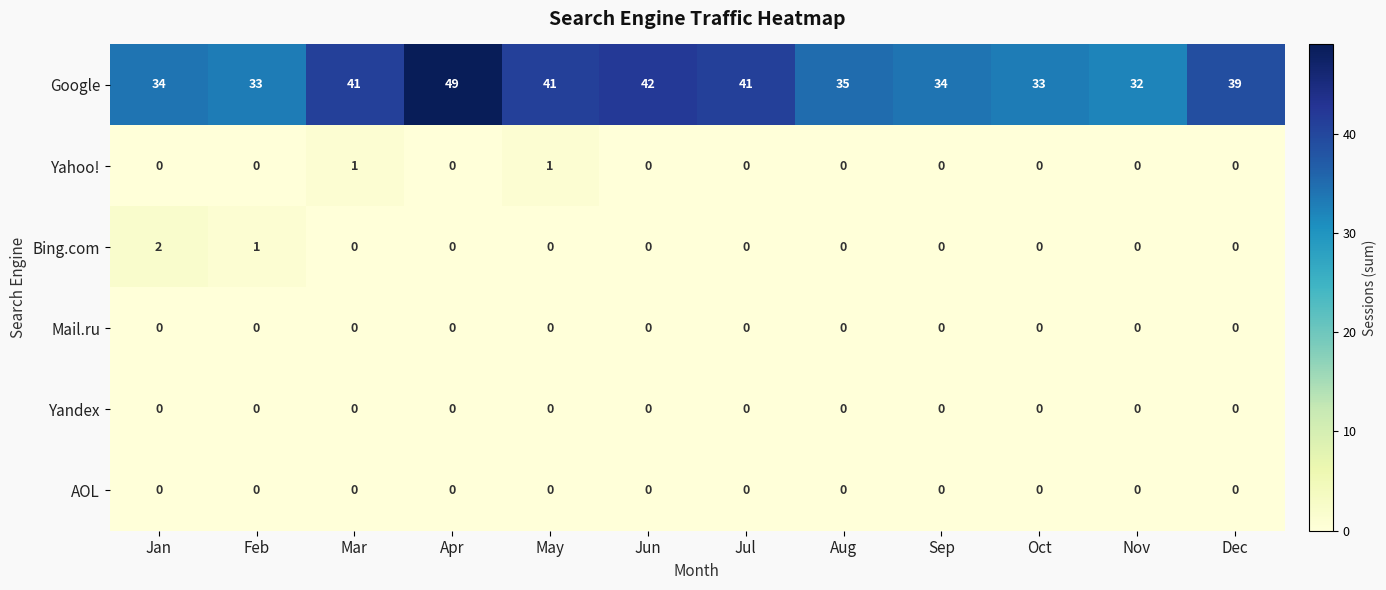

Which category has the highest value across all series?

Apr